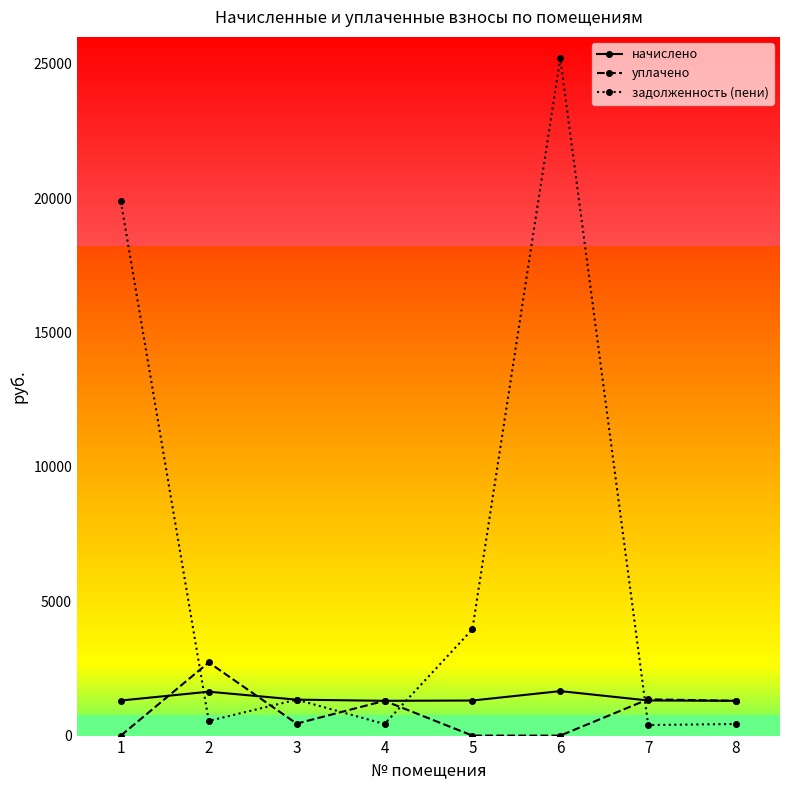

How many distinct data groups are displayed?

3